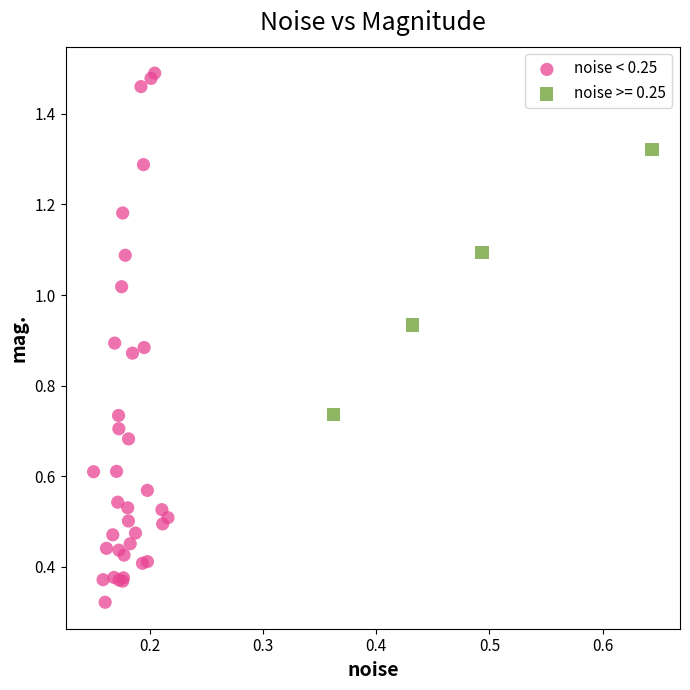

Which series contains the highest Y value?

noise < 0.25